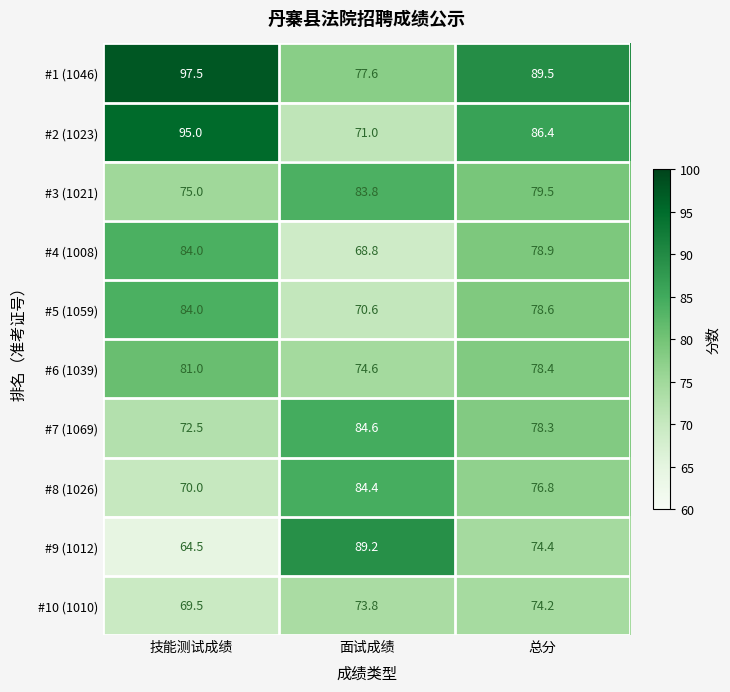

What is the minimum value for #9 (1012)?

64.5